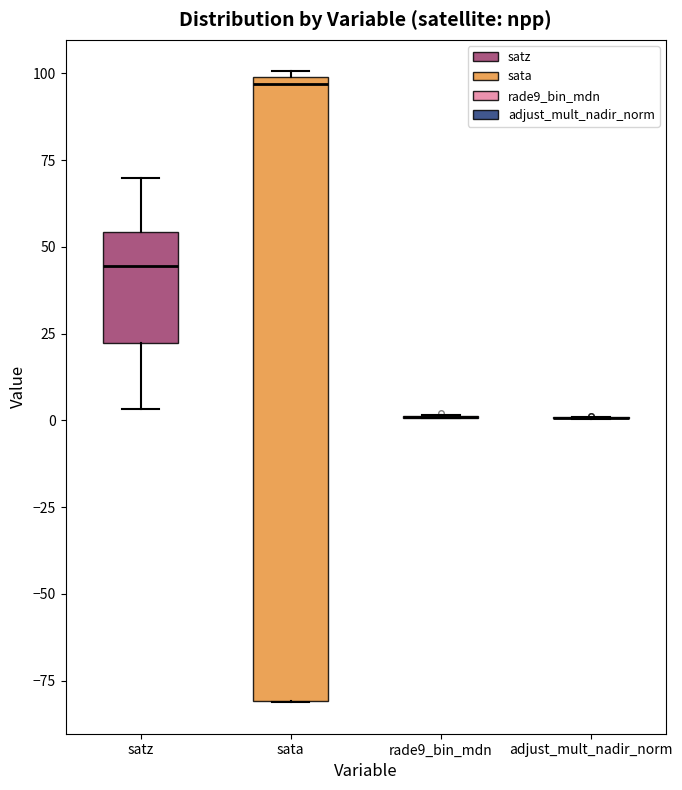

Reading left to right, transcribe this box plot: for each box, give where its median line is, the range the box spans, and where its two whiskers end, as read against the y-axis. The values are not printed on the chart, so give them approximately, as read against the axis.

satz: median 45, box 20 to 55, whiskers 5 to 70
sata: median 95, box -80 to 100, whiskers -80 to 100 (just above the box's upper edge)
rade9_bin_mdn: box collapsed to a line at 0, whiskers 0 to 0
adjust_mult_nadir_norm: box collapsed to a line at 0, whiskers 0 to 0